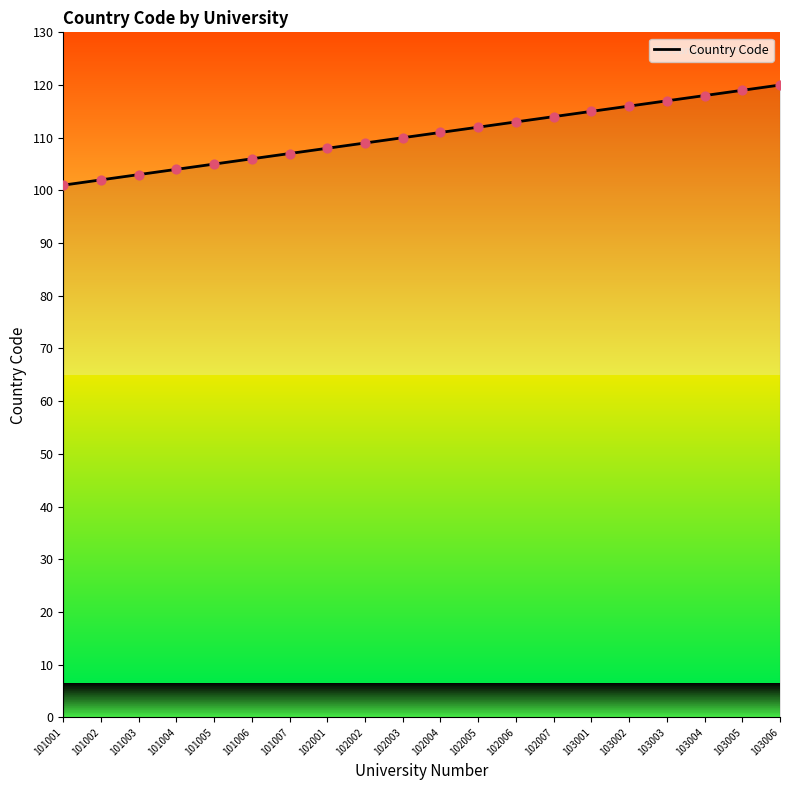

What is the change in value from 101004 to 102006?

+9